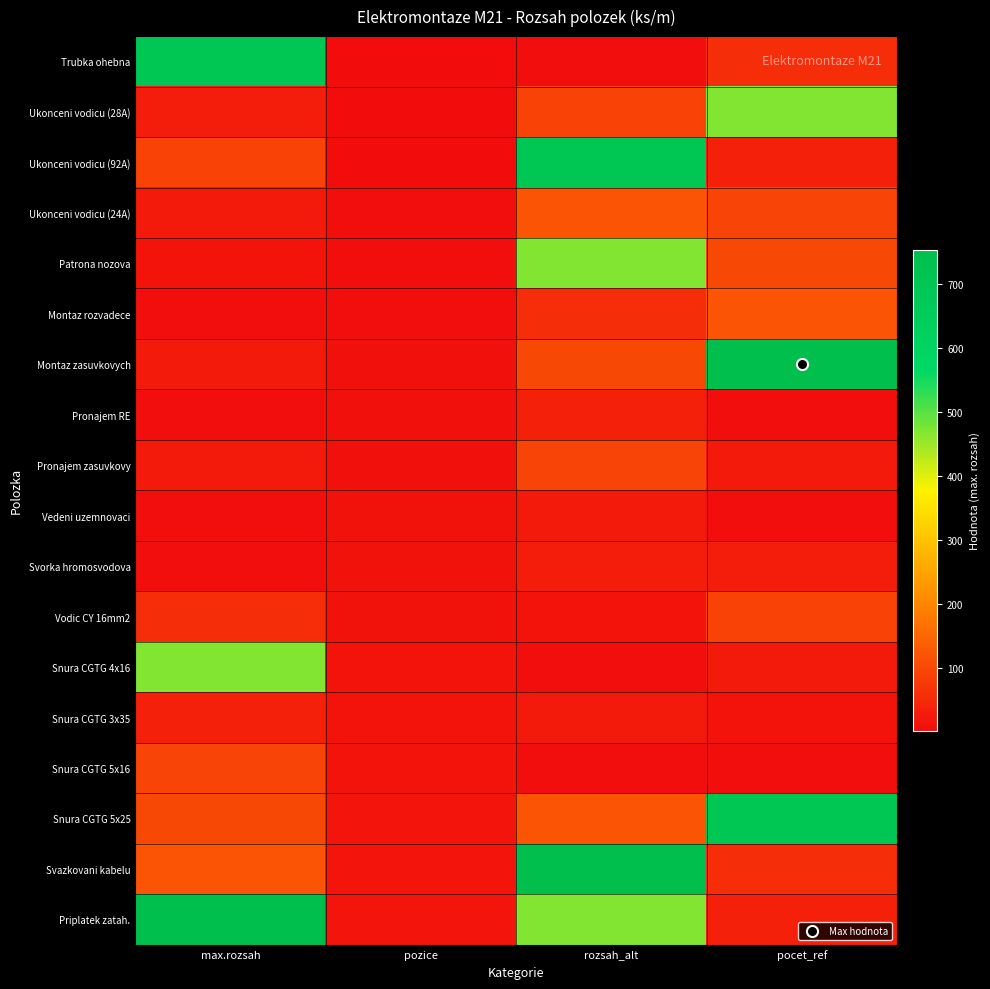

Reading right to left, what are all the values shown in this chart?

Trubka ohebna: pocet_ref=54	rozsah_alt=6	pozice=1	max.rozsah=700
Ukonceni vodicu (28A): pocet_ref=470	rozsah_alt=92	pozice=2	max.rozsah=28
Ukonceni vodicu (92A): pocet_ref=34	rozsah_alt=700	pozice=3	max.rozsah=92
Ukonceni vodicu (24A): pocet_ref=95	rozsah_alt=120	pozice=4	max.rozsah=24
Patrona nozova: pocet_ref=101	rozsah_alt=470	pozice=5	max.rozsah=15
Montaz rozvadece: pocet_ref=120	rozsah_alt=54	pozice=6	max.rozsah=6
Montaz zasuvkovych: pocet_ref=754	rozsah_alt=101	pozice=7	max.rozsah=24
Pronajem RE: pocet_ref=6	rozsah_alt=34	pozice=8	max.rozsah=6
Pronajem zasuvkovy: pocet_ref=24	rozsah_alt=95	pozice=9	max.rozsah=24
Vedeni uzemnovaci: pocet_ref=6	rozsah_alt=24	pozice=10	max.rozsah=6
Svorka hromosvodova: pocet_ref=28	rozsah_alt=28	pozice=11	max.rozsah=6
Vodic CY 16mm2: pocet_ref=92	rozsah_alt=15	pozice=12	max.rozsah=54
Snura CGTG 4x16: pocet_ref=24	rozsah_alt=6	pozice=13	max.rozsah=470
Snura CGTG 3x35: pocet_ref=15	rozsah_alt=24	pozice=14	max.rozsah=34
Snura CGTG 5x16: pocet_ref=6	rozsah_alt=6	pozice=15	max.rozsah=95
Snura CGTG 5x25: pocet_ref=700	rozsah_alt=120	pozice=16	max.rozsah=101
Svazkovani kabelu: pocet_ref=54	rozsah_alt=754	pozice=17	max.rozsah=120
Priplatek zatah.: pocet_ref=34	rozsah_alt=470	pozice=18	max.rozsah=754